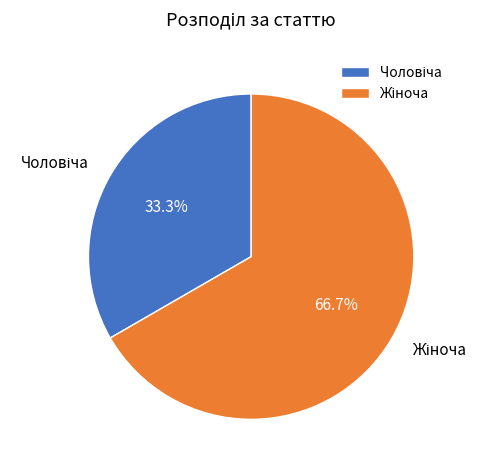

Count the number of slices in the pie.

2